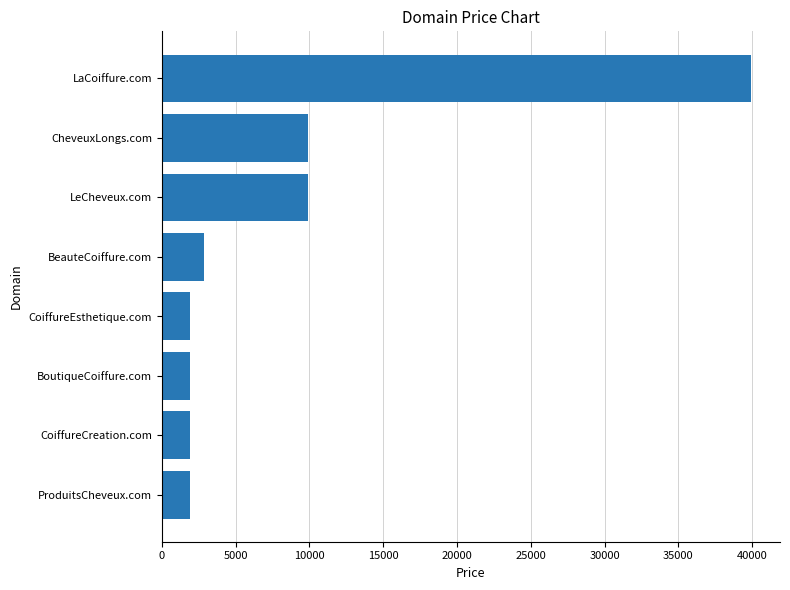

What is the maximum value shown in the chart?

39888